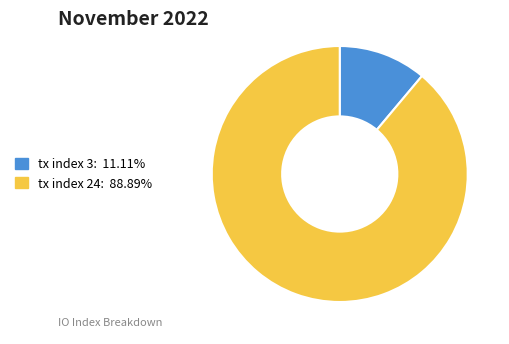

True or false: tx index 3 accounts for 23% of the total.

False